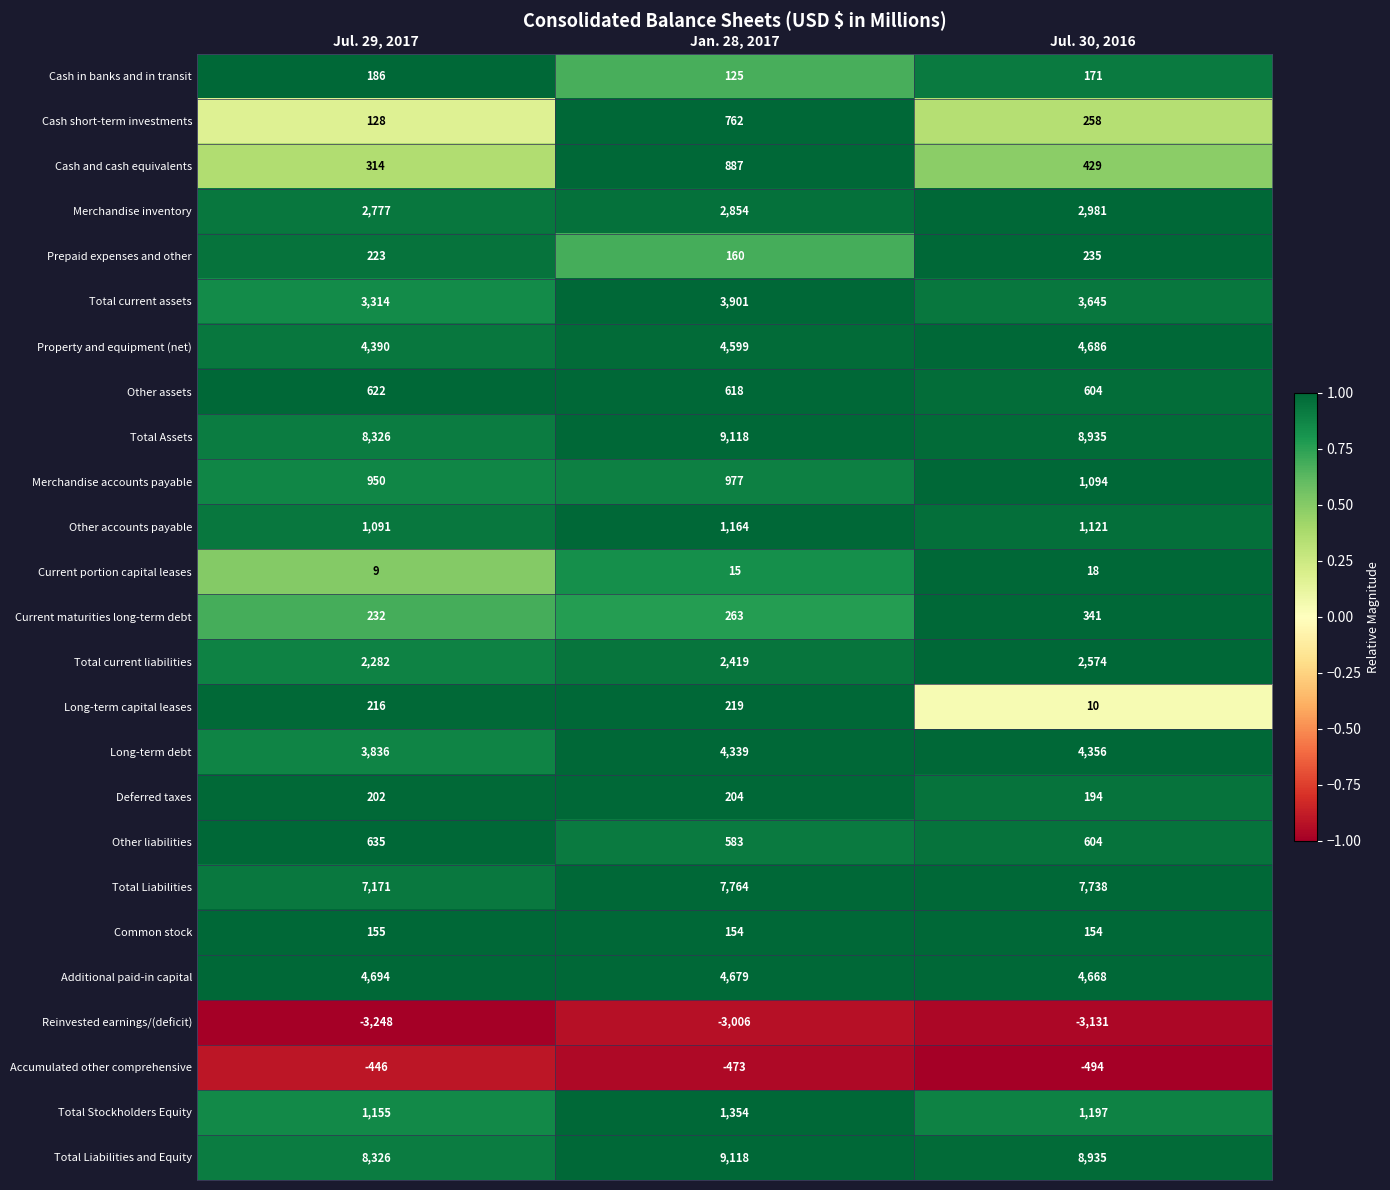

At which label does Other liabilities reach its peak?

Jul. 29, 2017